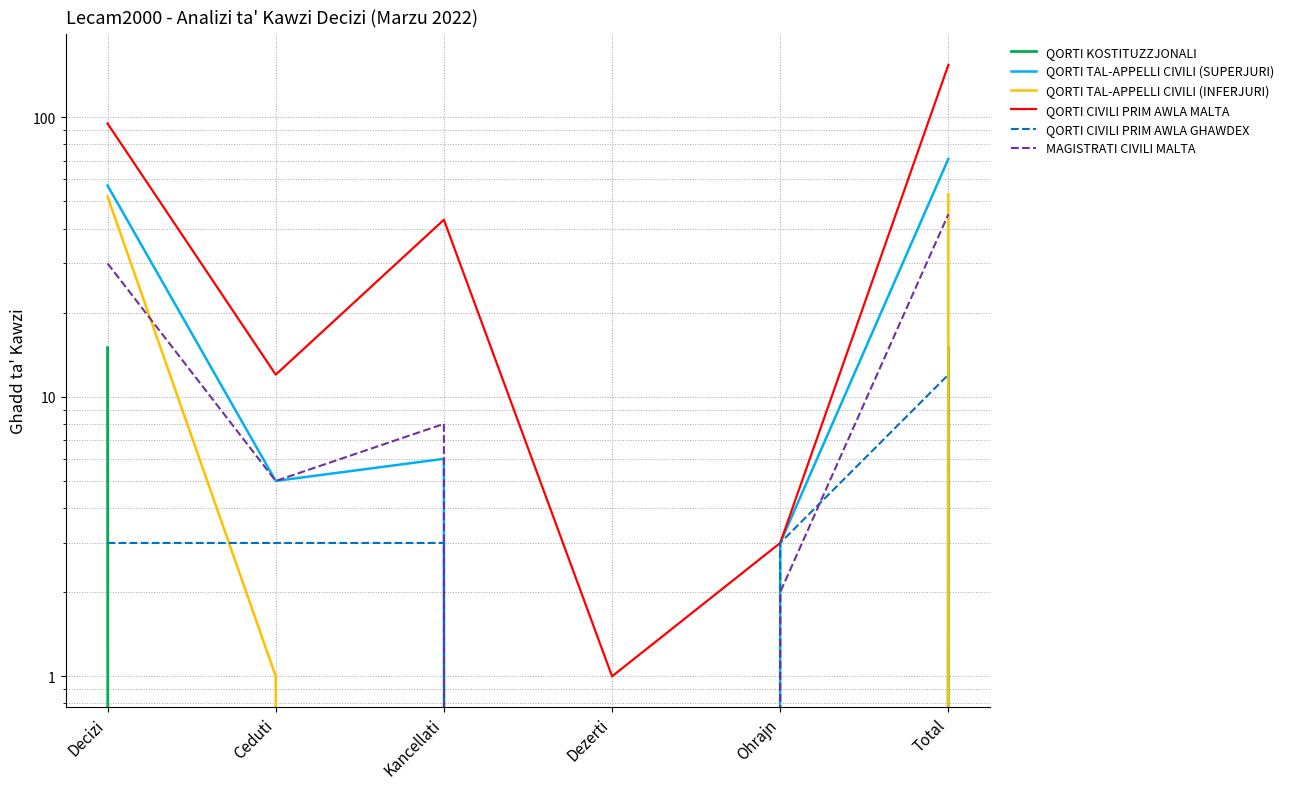

Which series has the largest range (max minus min)?

QORTI CIVILI PRIM AWLA MALTA